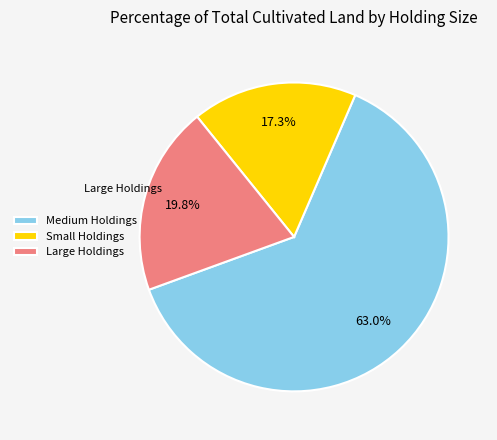

Between Small Holdings and Medium Holdings, which is larger?

Medium Holdings